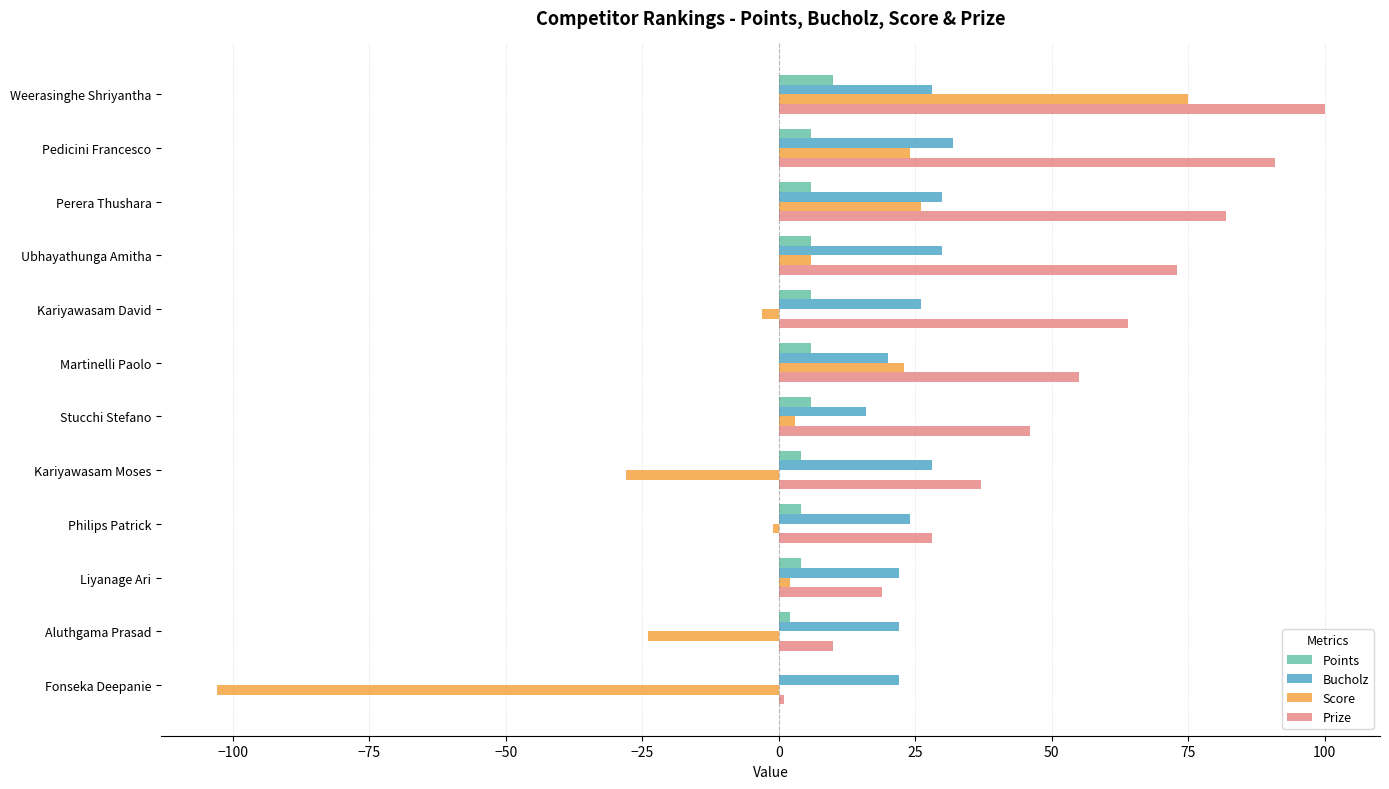

What is the maximum value shown in the chart?

100